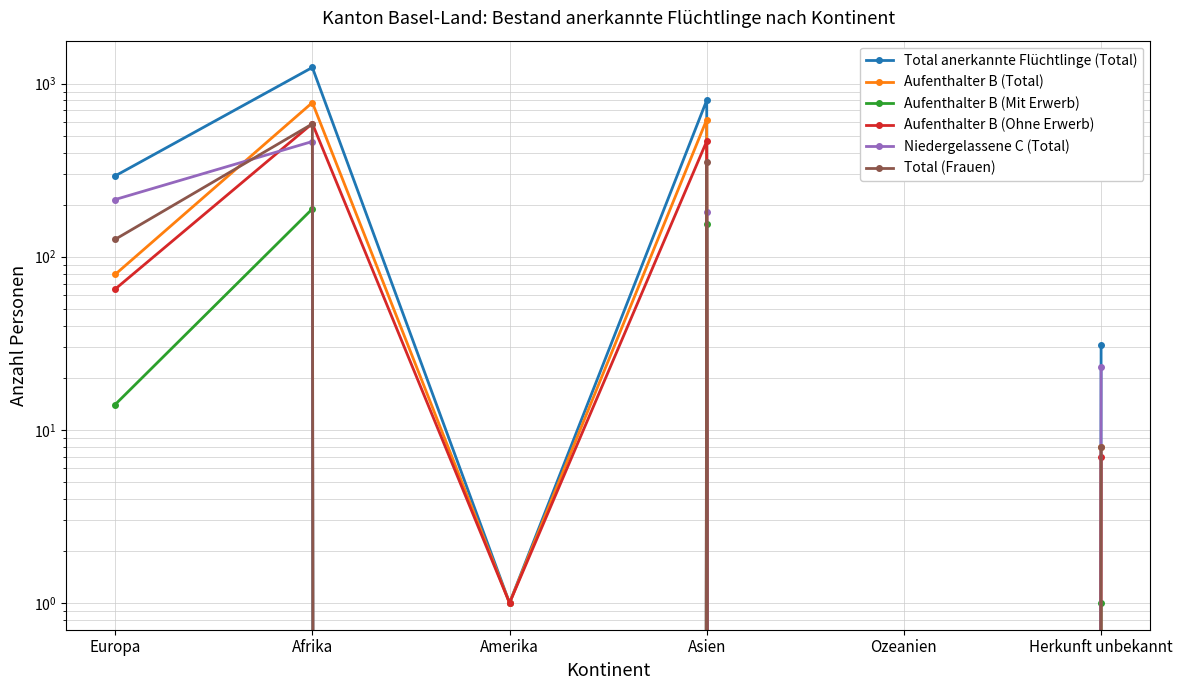

Which series has the largest range (max minus min)?

Total anerkannte Flüchtlinge (Total)